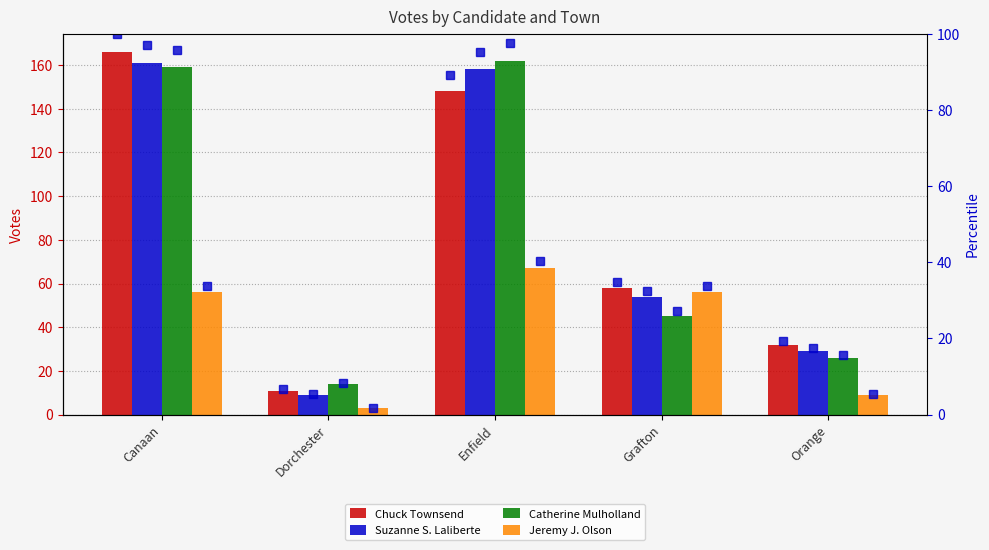

What is the smallest value displayed?

3